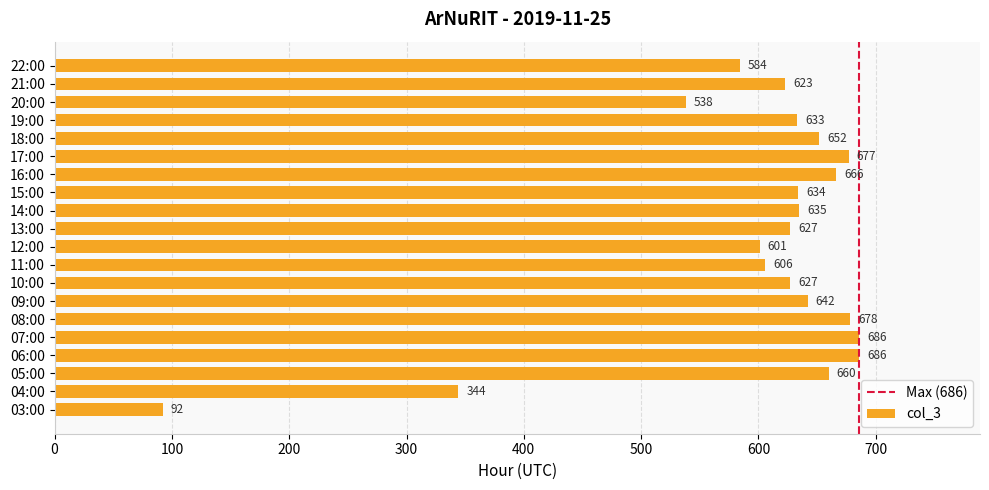

What is the sum of the values at 14:00 and 06:00?

1321